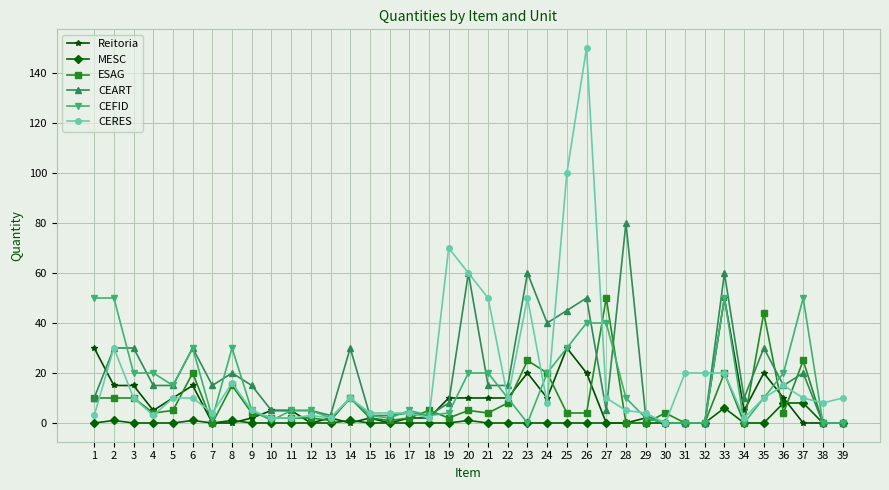

Count the number of data series in this chart.

6